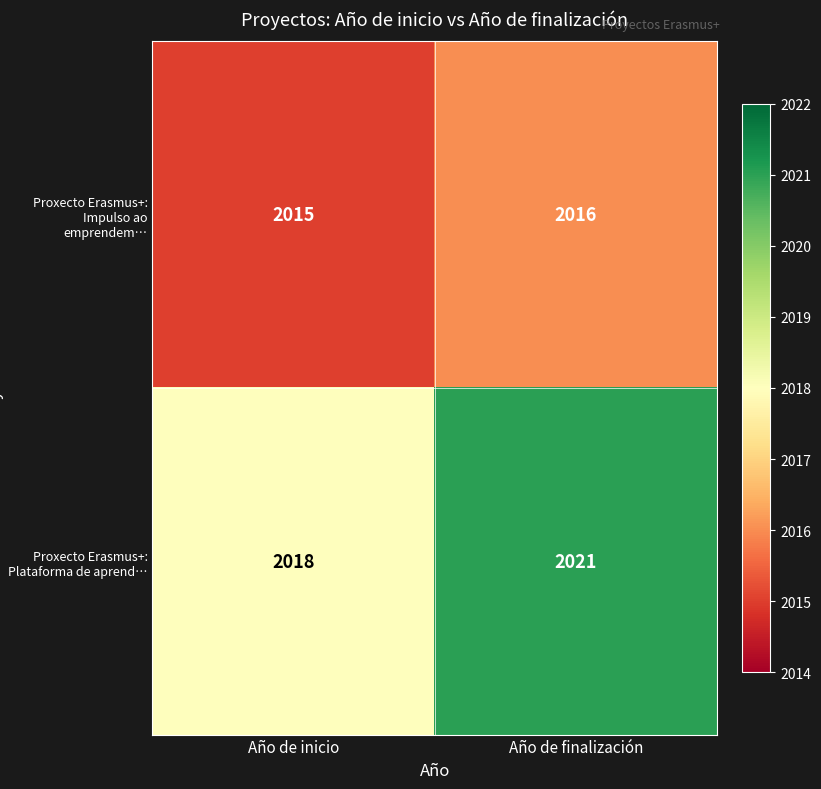

Rank the series by their maximum value, from highest to lowest.

Proxecto Erasmus+: Plataforma de aprend…, Proxecto Erasmus+: Impulso ao emprendem…